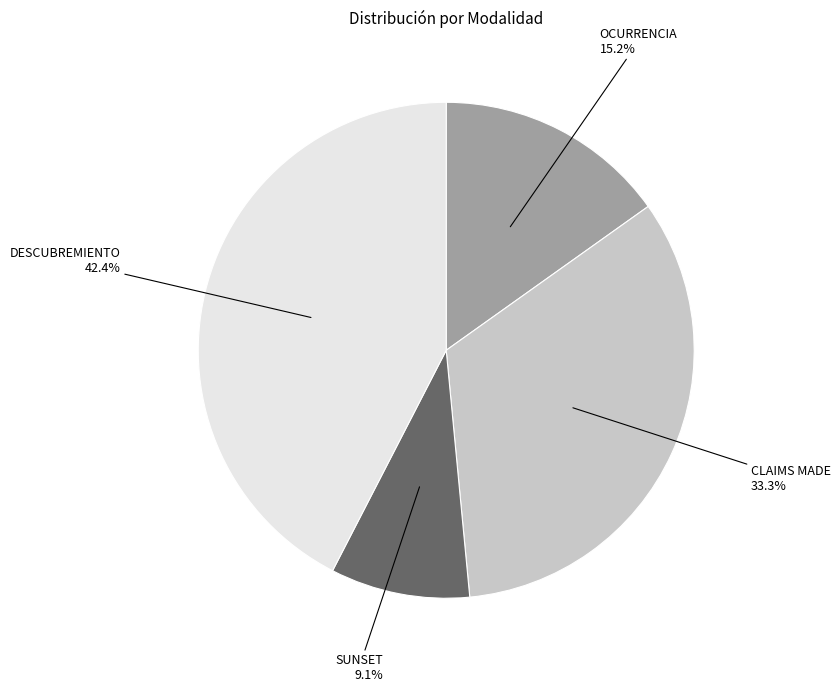

Does any single category account for the majority?

No